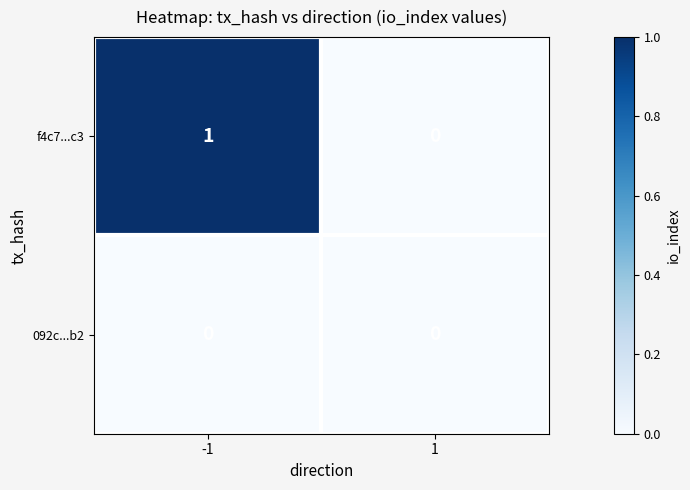

Which series has the largest total across all categories?

f4c7...c3